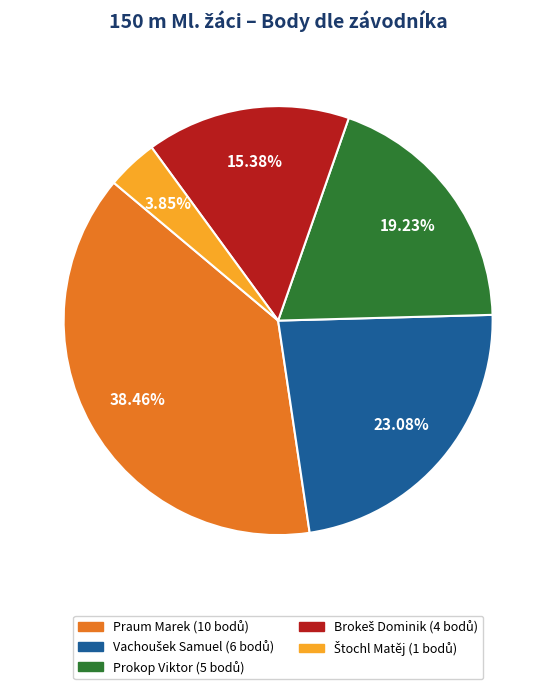

How many slices are in this pie chart?

5